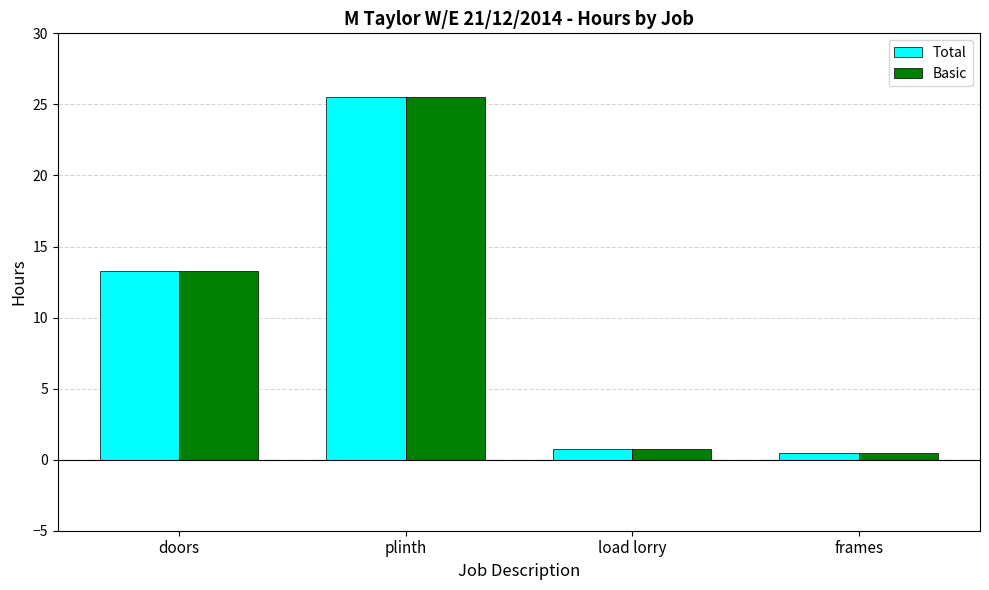

How many groups of bars are there?

4